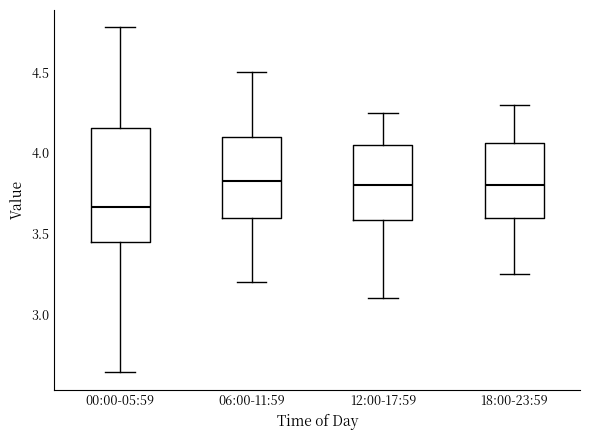

Where is the upper edge of the box for 06:00-11:59 on the y-axis? The values are not printed on the chart, so give them approximately, as read against the axis.

4.10